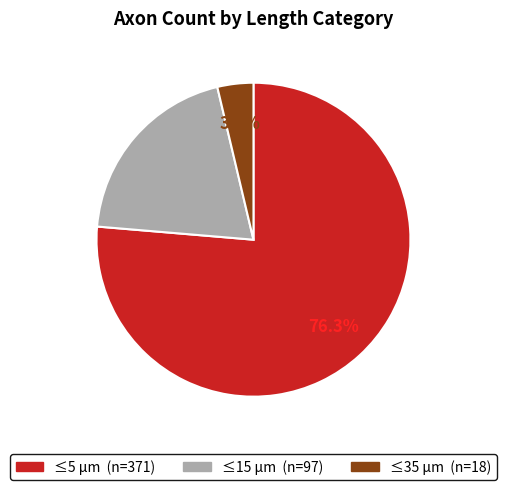

Is there a majority slice in this chart?

Yes